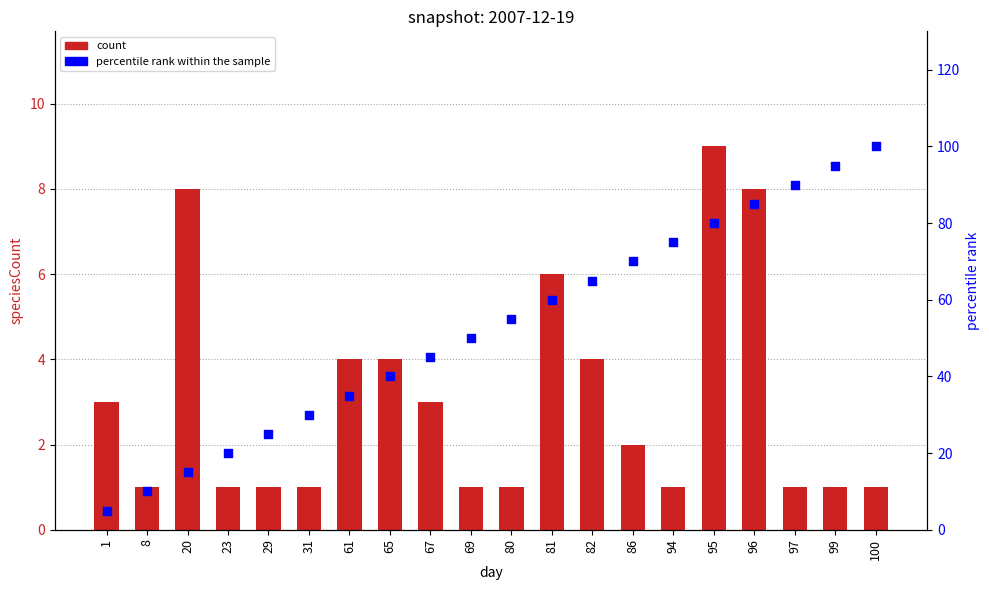

Which series contains the lowest Y value?

speciesCount